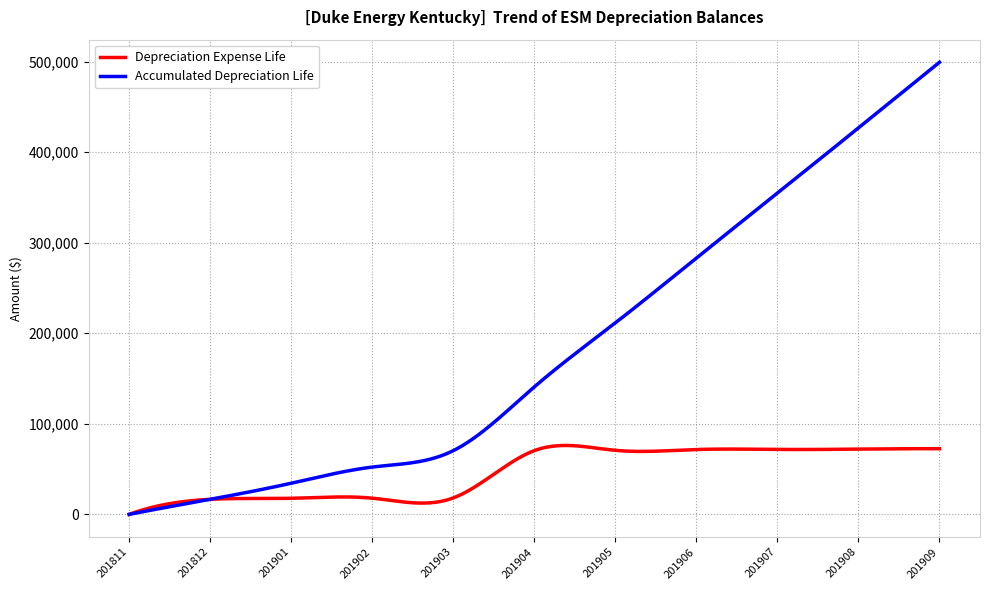

What is the maximum value shown in the chart?

499172.9